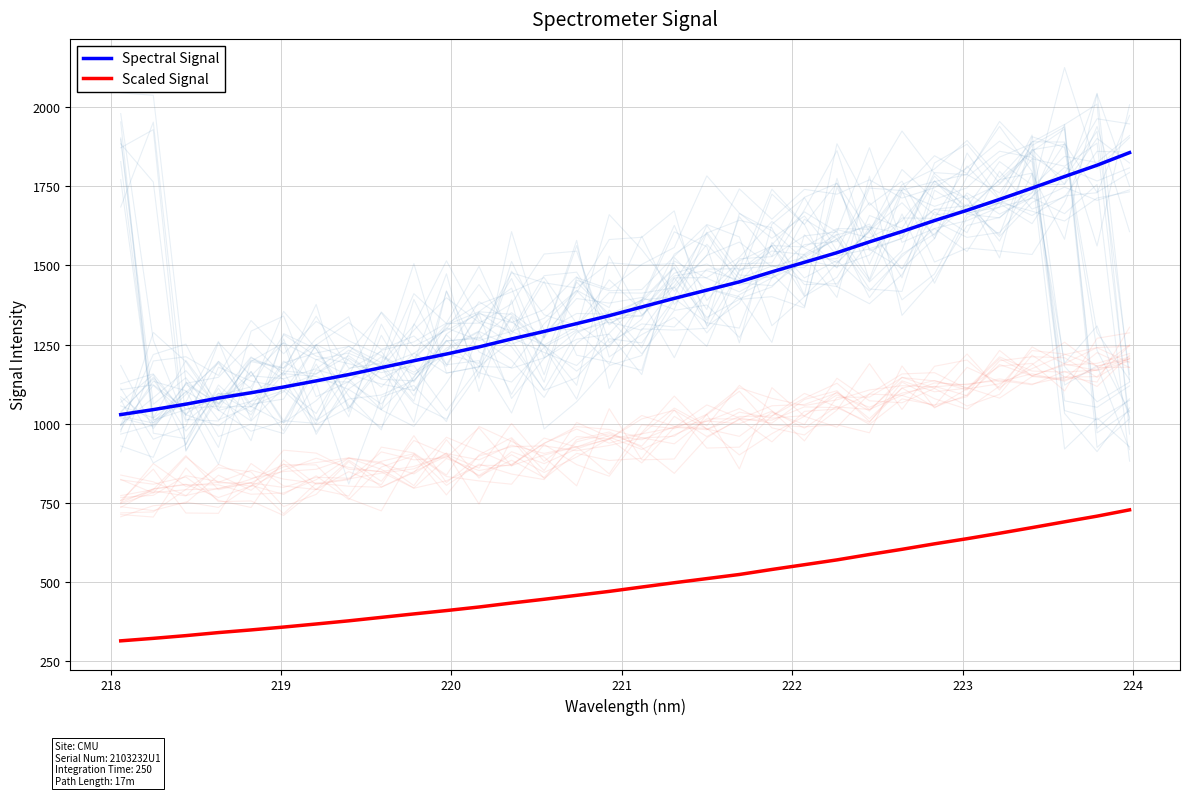

What is the lowest value of the Scaled Signal series?

314.5